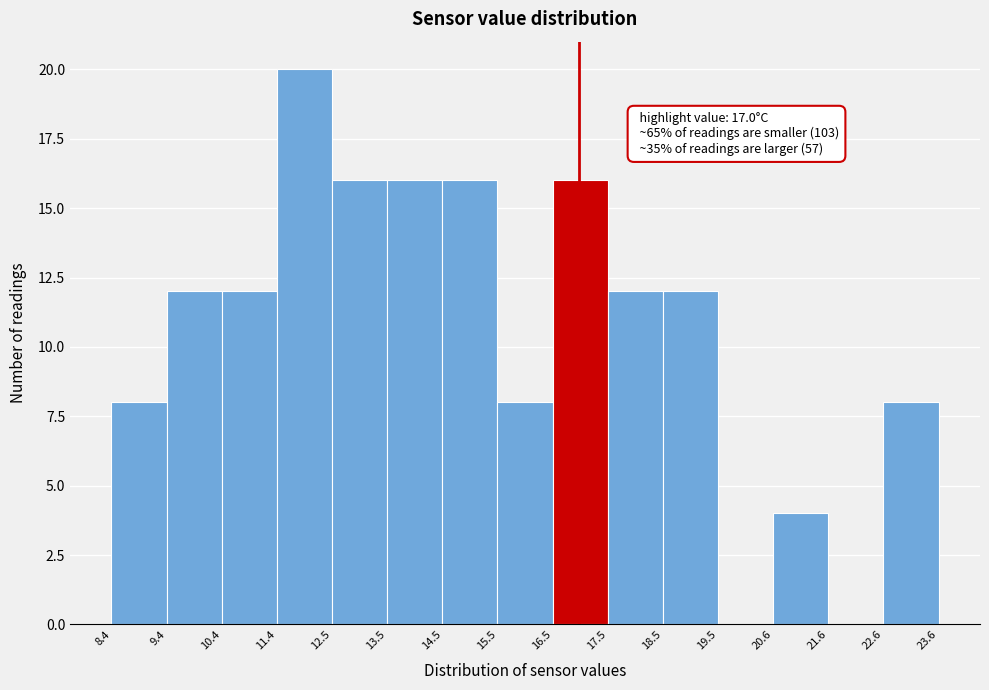

Which range on the x-axis has the tallest bar?

11.4 to 12.5